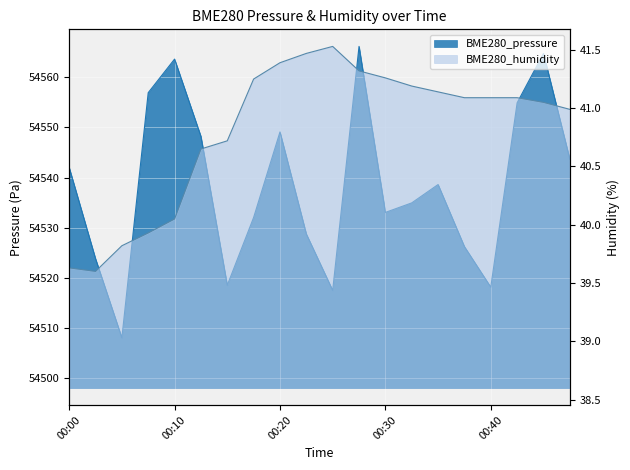

Reading right to left, transcribe all the data shown in this chart.

BME280_pressure: 54543.7	54564.8	54554.9	54518.1	54526.2	54538.6	54534.9	54533.1	54566.2	54517.5	54528.8	54549.1	54532.0	54518.5	54548.2	54563.6	54556.9	54508.0	54523.8	54542.0
BME280_humidity: 41.0	41.0	41.1	41.1	41.1	41.1	41.2	41.3	41.3	41.5	41.5	41.4	41.2	40.7	40.6	40.0	39.9	39.8	39.6	39.6